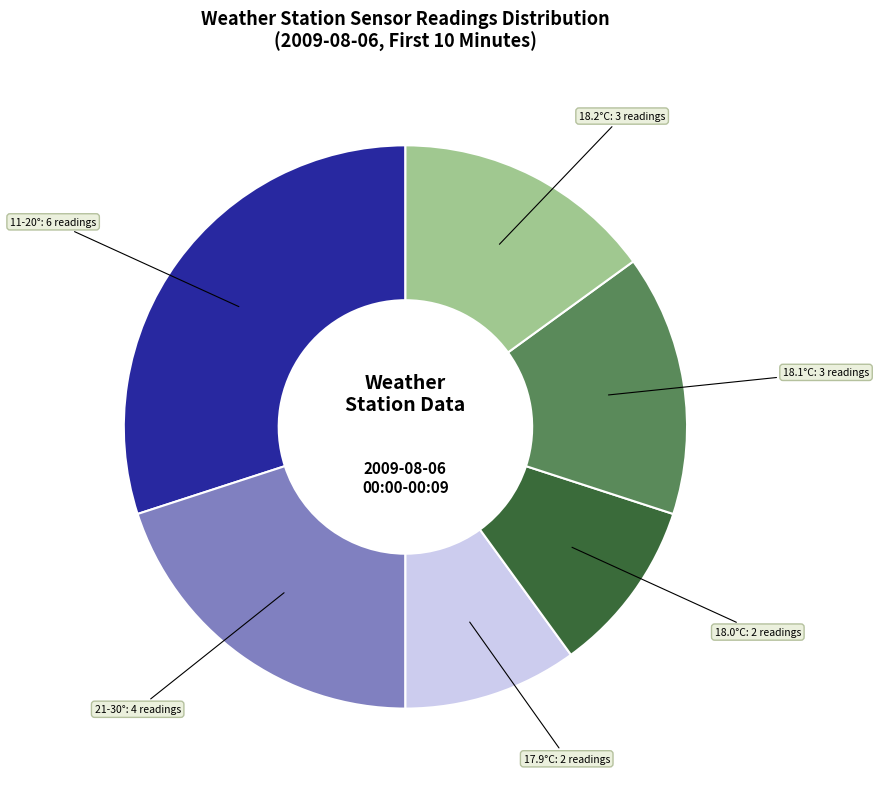

Combined, do 21-30° and 18.1°C account for over 50%?

No